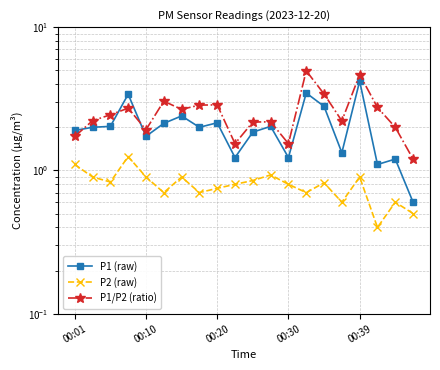

What is the approximate value of P2 (raw) at 00:30?

0.8